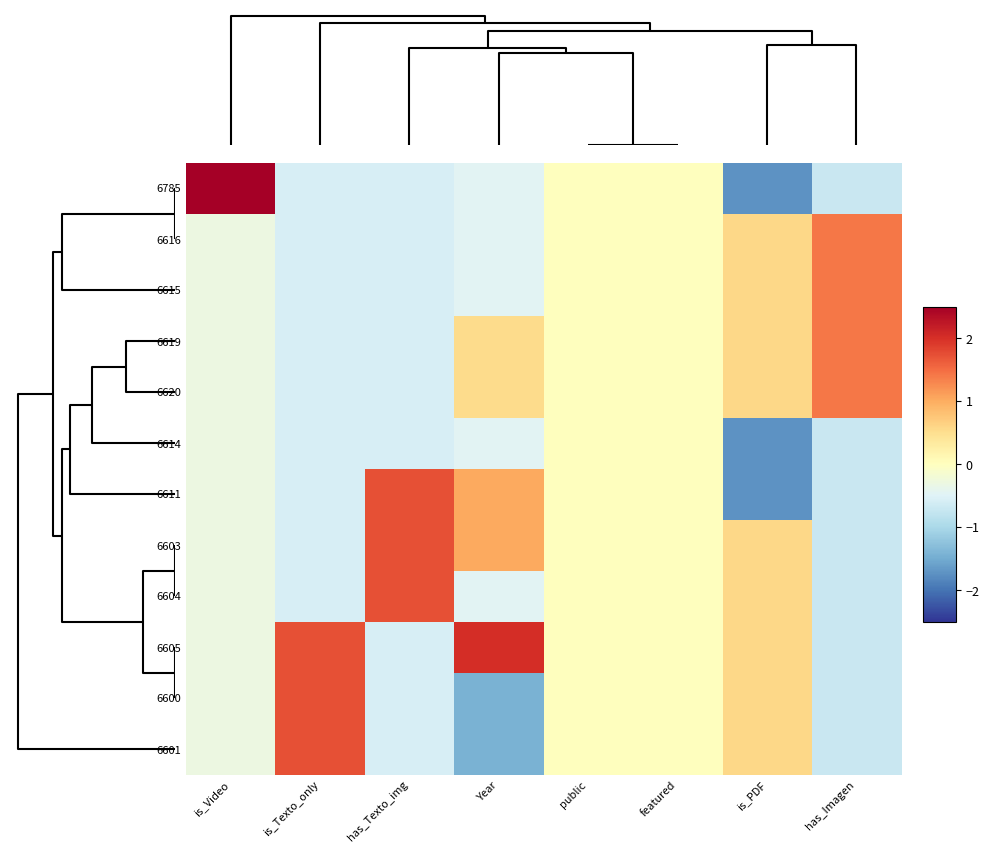

At is_PDF, list the series in order from largest to smallest.

6616, 6615, 6619, 6620, 6603, 6604, 6605, 6600, 6601, 6785, 6614, 6611